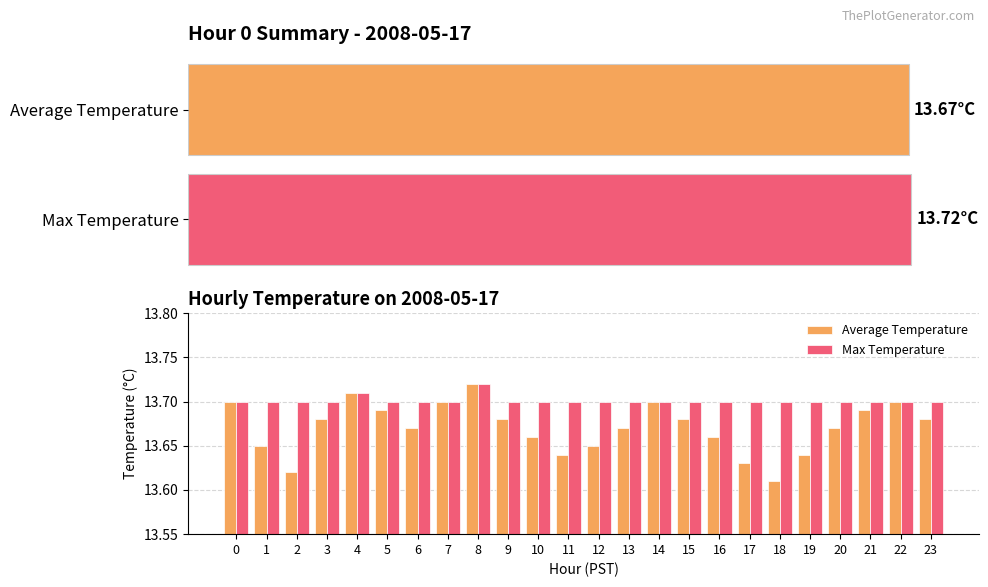

What is the sum of all Max Temperature values?

328.8